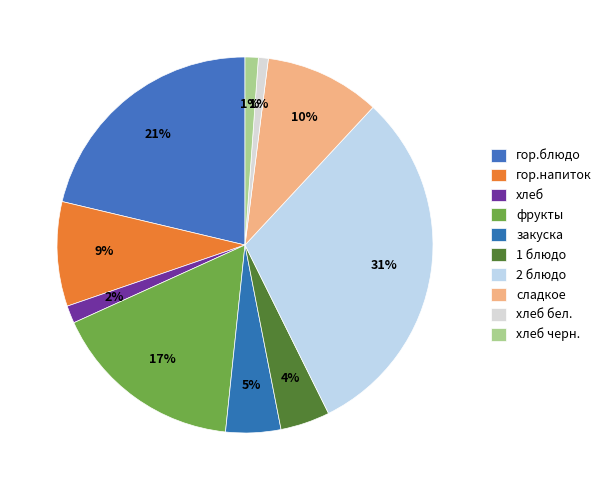

Rank the categories by value from lowest to highest.

хлеб бел., хлеб черн., хлеб, 1 блюдо, закуска, гор.напиток, сладкое, фрукты, гор.блюдо, 2 блюдо